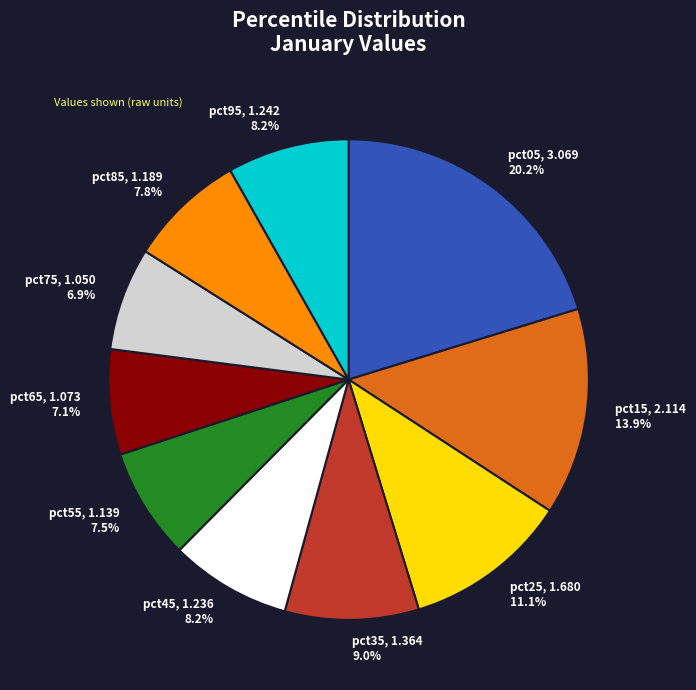

Which slice is the largest?

pct05